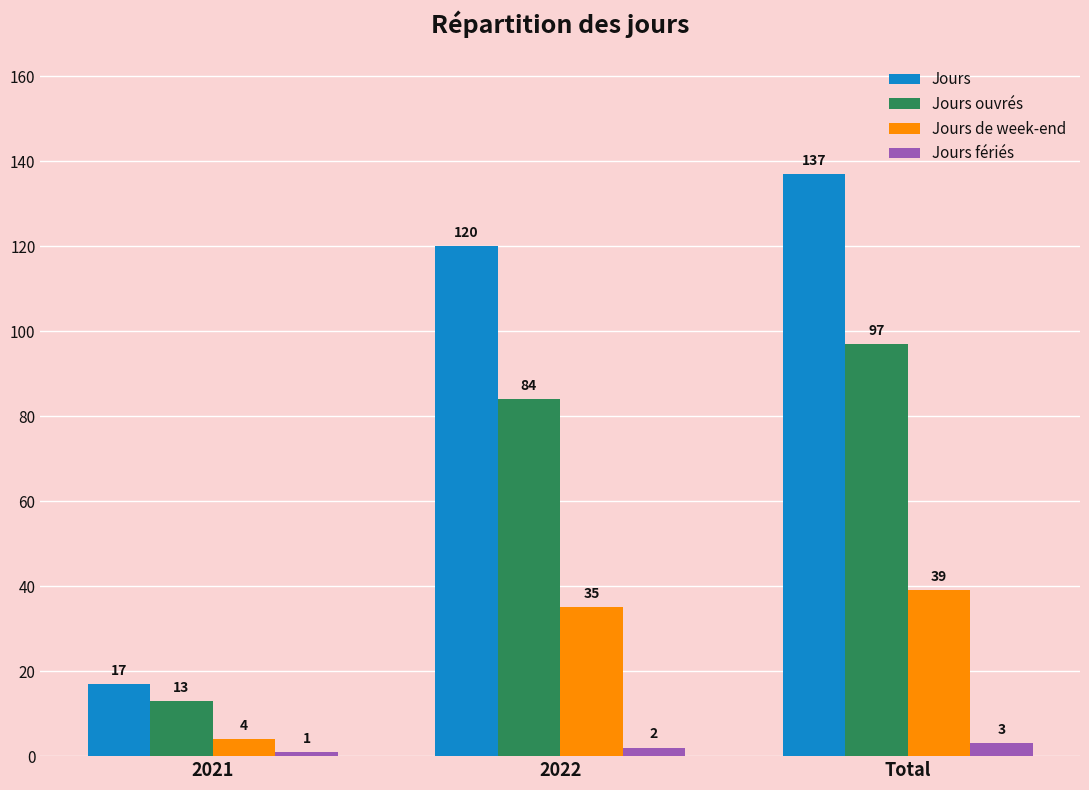

How many groups of bars are there?

3